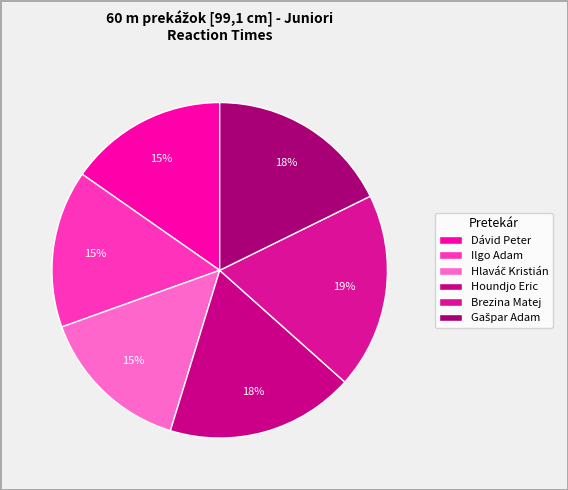

How many segments does this pie chart have?

6